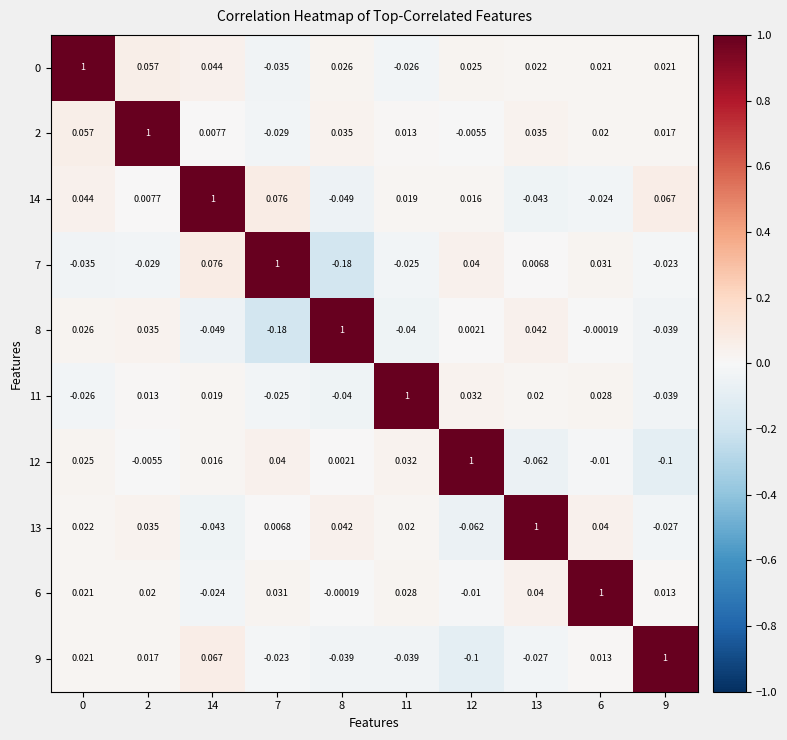

Is the value of 14 at 7 greater than the value of 6 at 11?

Yes